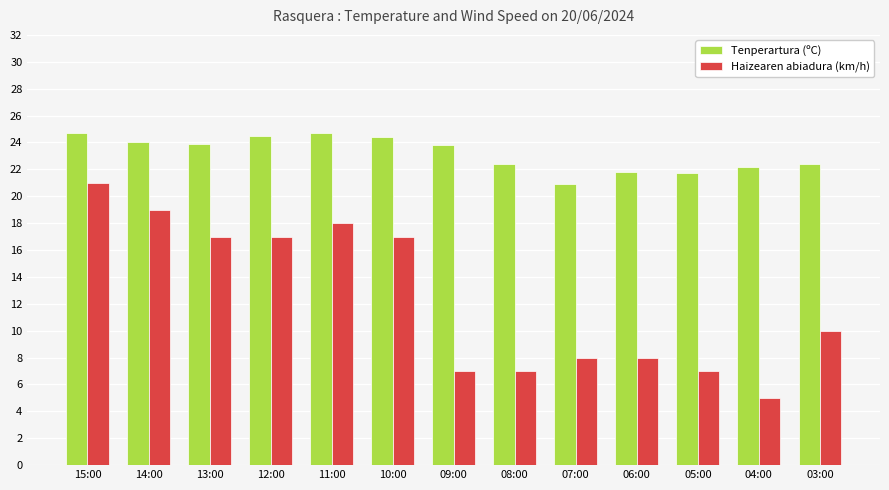

At which label does Haizearen abiadura (km/h) first exceed 10?

15:00